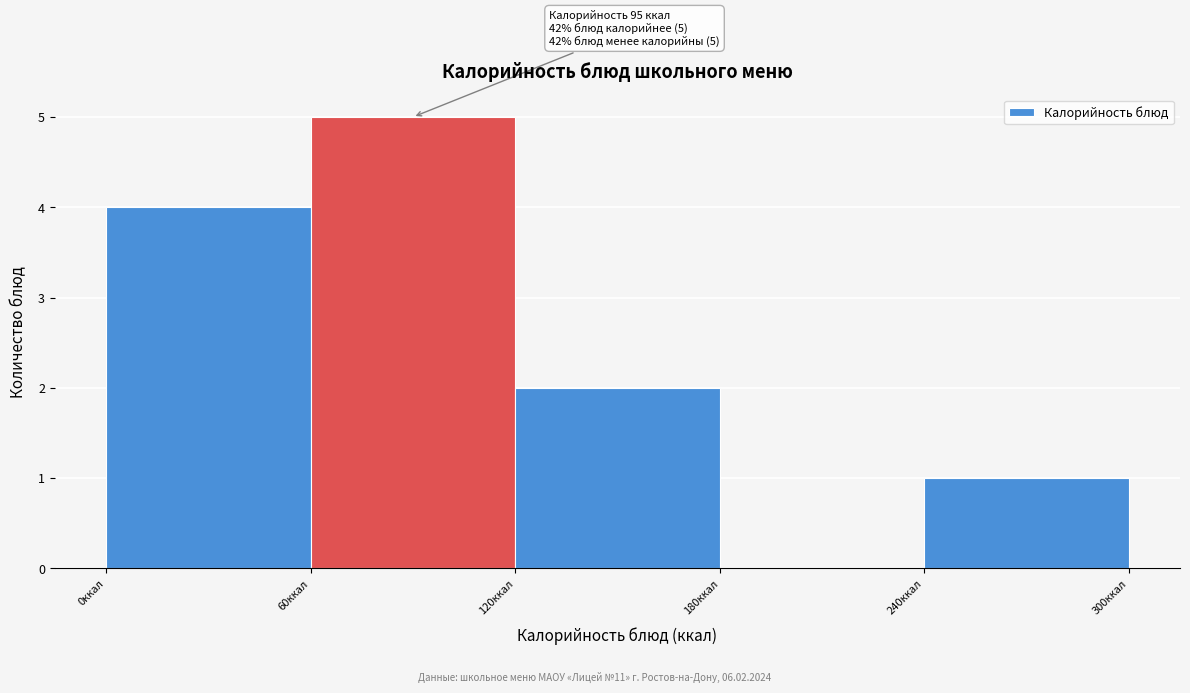

Over which range of the x-axis is the bar tallest?

60 to 120